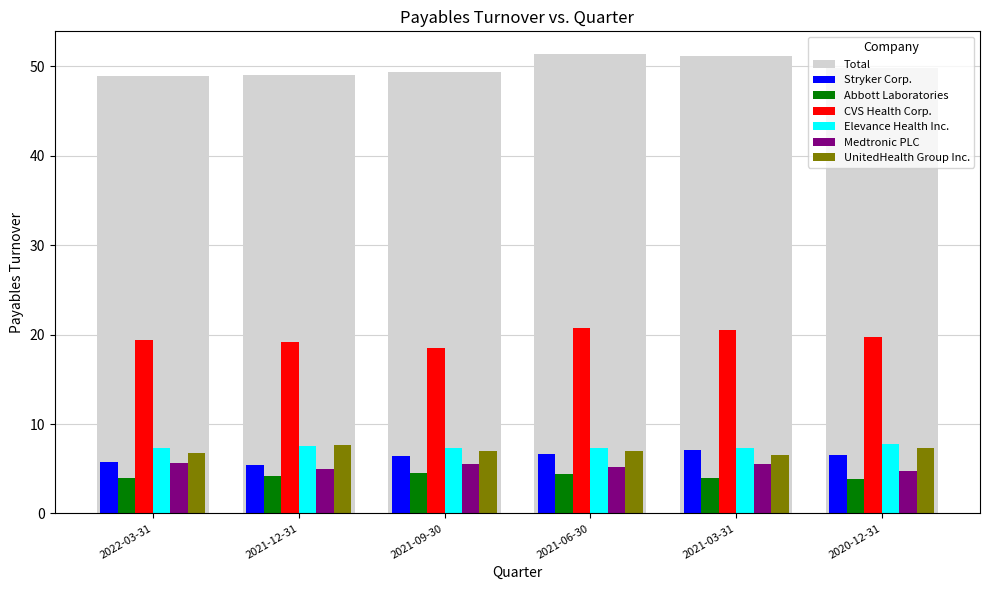

What is the difference between the highest and lowest values at 2022-03-31?

44.9